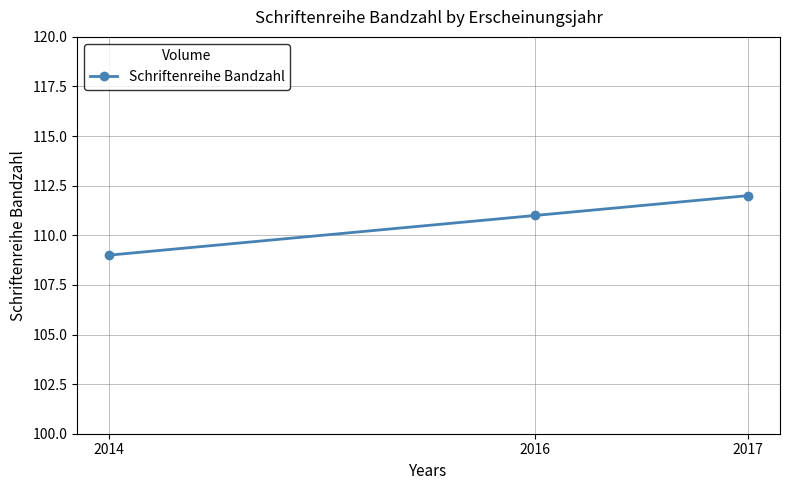

How many values are between 109 and 112?

3